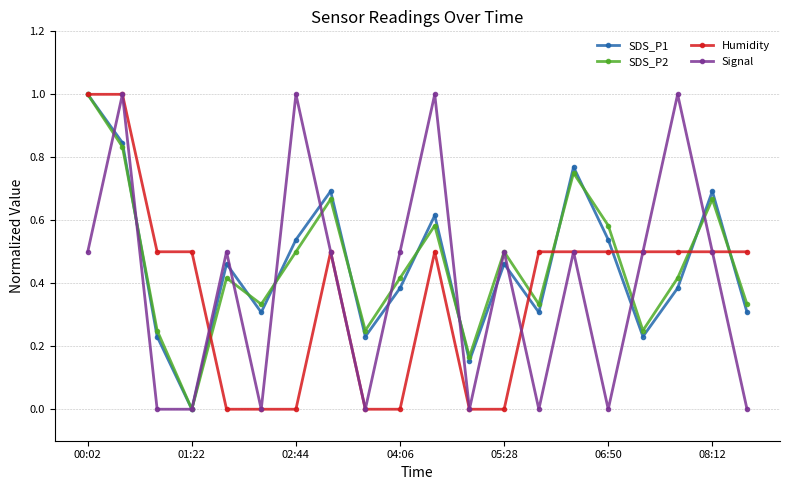

What is the value of the Humidity point at the 1st from the left?

1.0